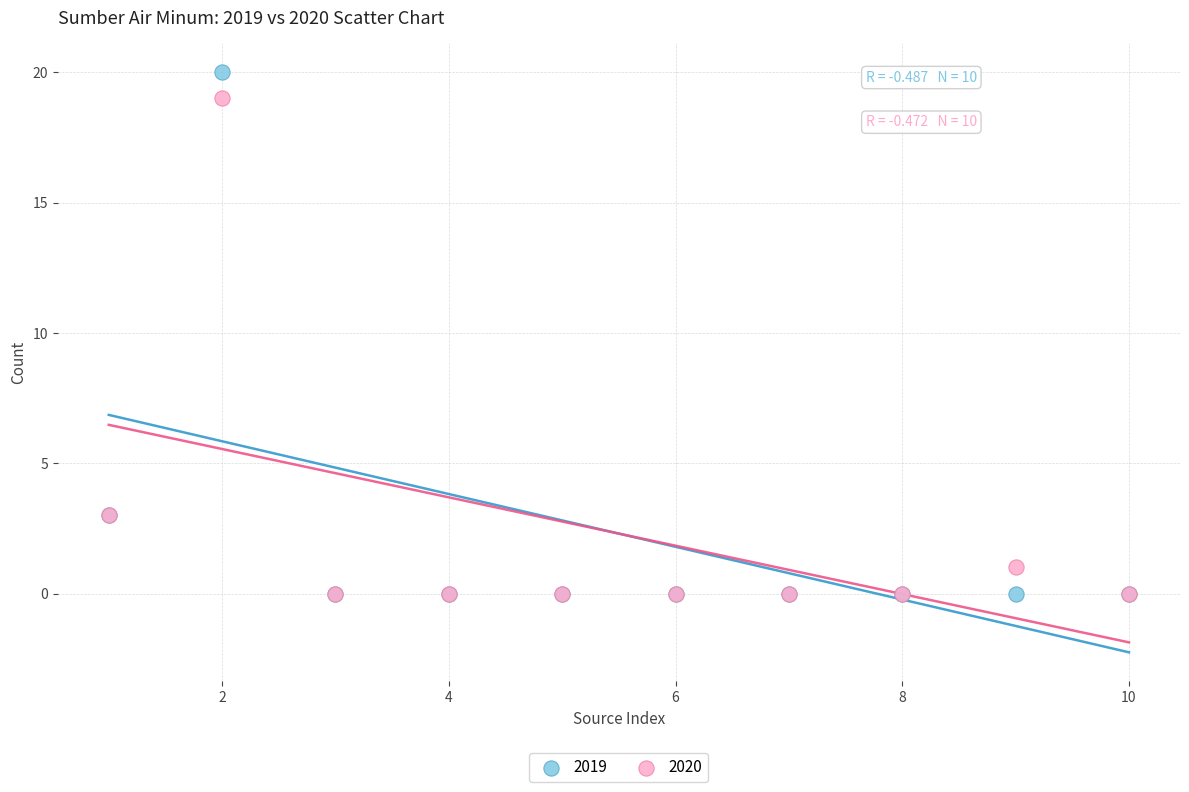

What are all the series names shown in the legend?

2019, 2020